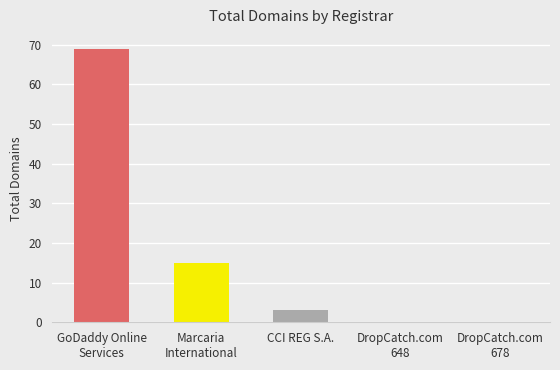

What is the sum of all values?

87